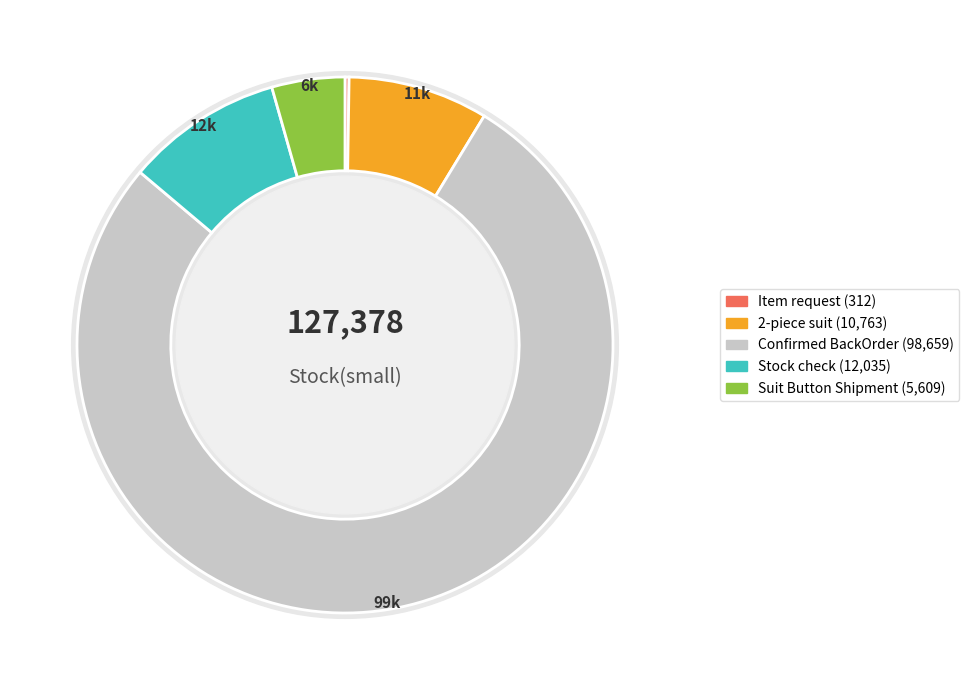

Rank the categories by value from lowest to highest.

Item request, Suit Button Shipment, 2-piece suit, Stock check, Confirmed BackOrder